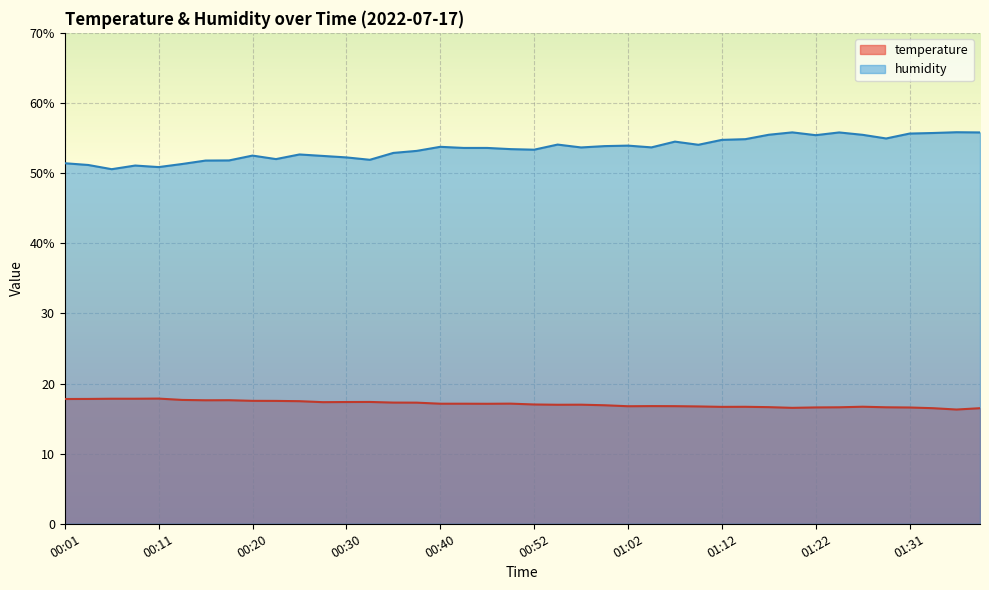

What is the difference between the maximum and minimum values in the temperature series?

1.6